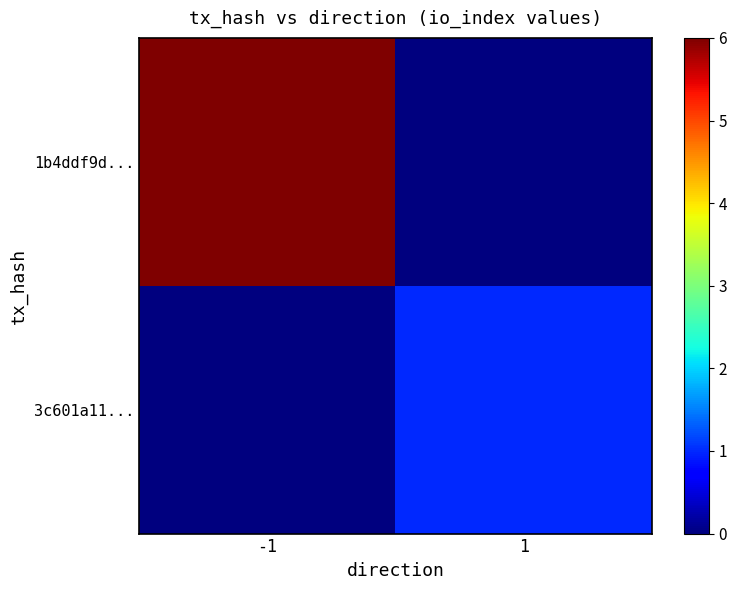

At which category is the sum across all series the highest?

-1